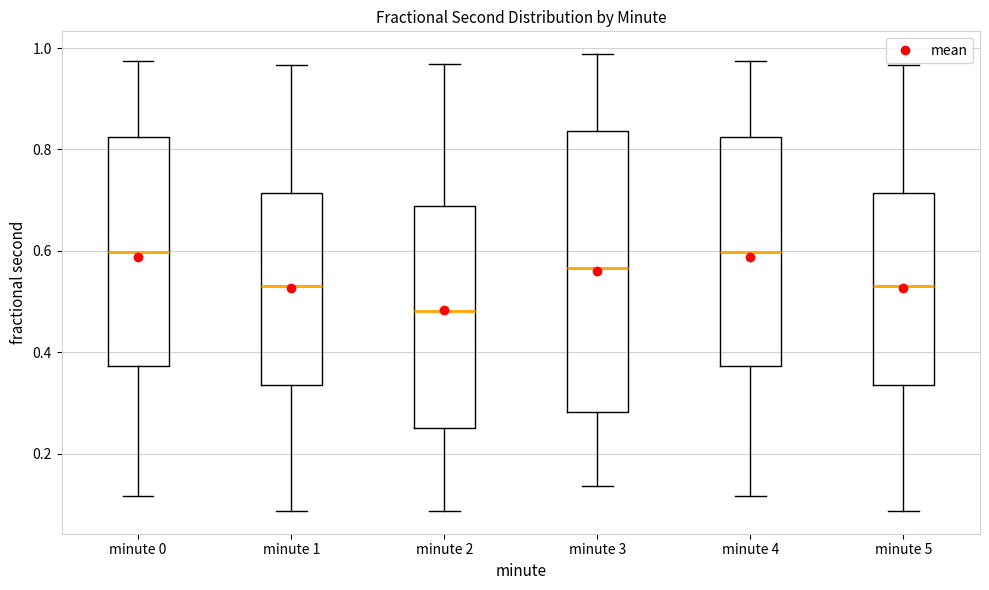

Reading left to right, transcribe this box plot: for each box, give where its median line is, the range the box spans, and where its two whiskers end, as read against the y-axis. The values are not printed on the chart, so give them approximately, as read against the axis.

minute 0: median 0.60, box 0.38 to 0.82, whiskers 0.12 to 0.98
minute 1: median 0.54, box 0.34 to 0.72, whiskers 0.08 to 0.96
minute 2: median 0.48, box 0.26 to 0.68, whiskers 0.08 to 0.96
minute 3: median 0.56, box 0.28 to 0.84, whiskers 0.14 to 0.98
minute 4: median 0.60, box 0.38 to 0.82, whiskers 0.12 to 0.98
minute 5: median 0.54, box 0.34 to 0.72, whiskers 0.08 to 0.96